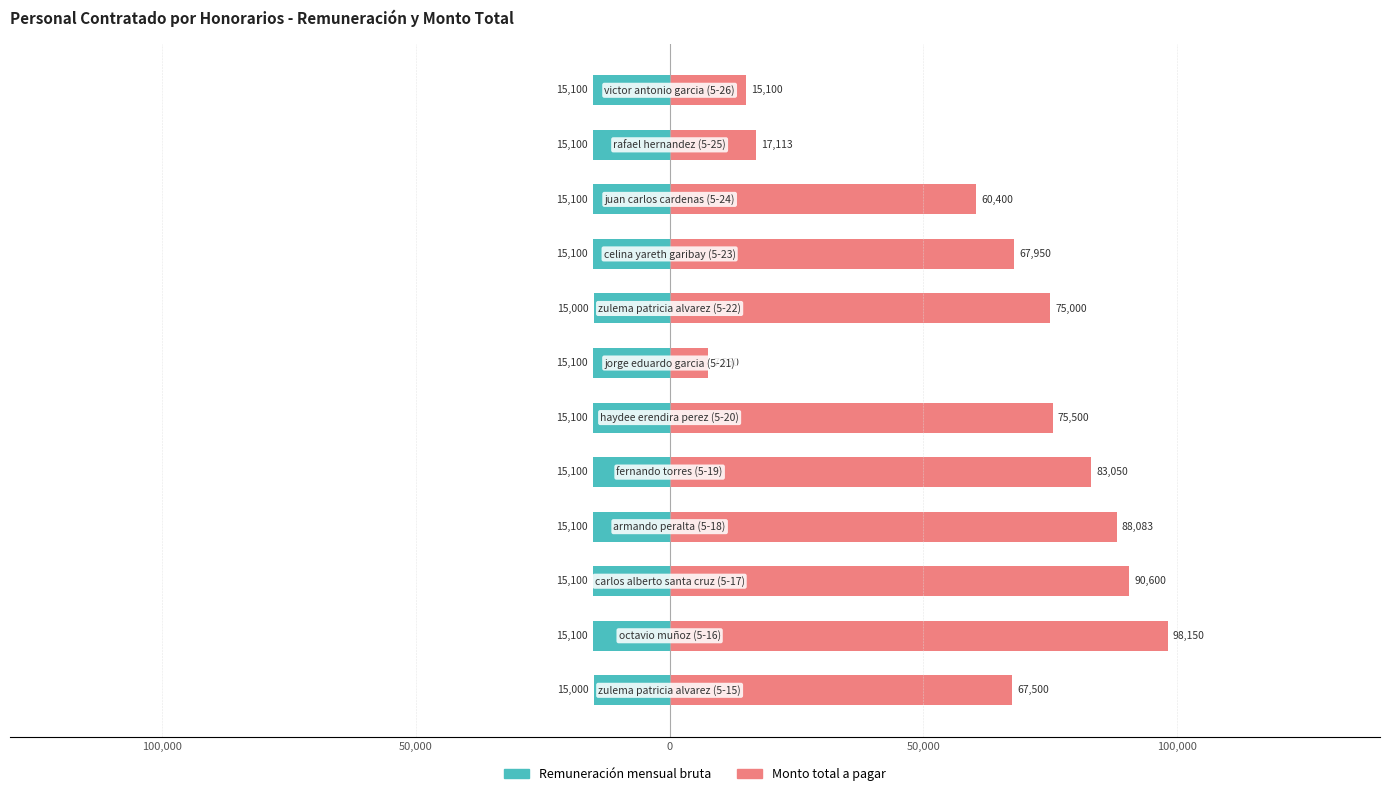

How many bars are there in total?

24